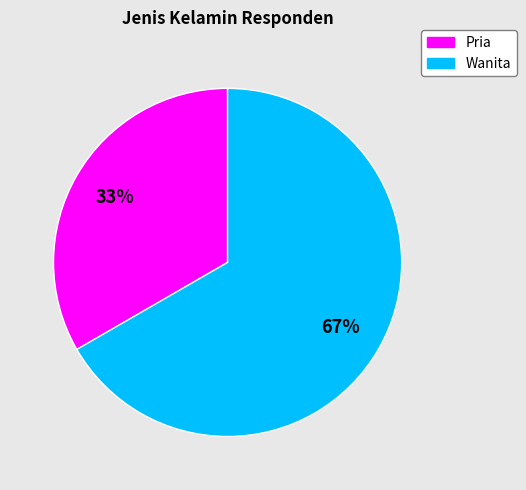

How many slices are in this pie chart?

2